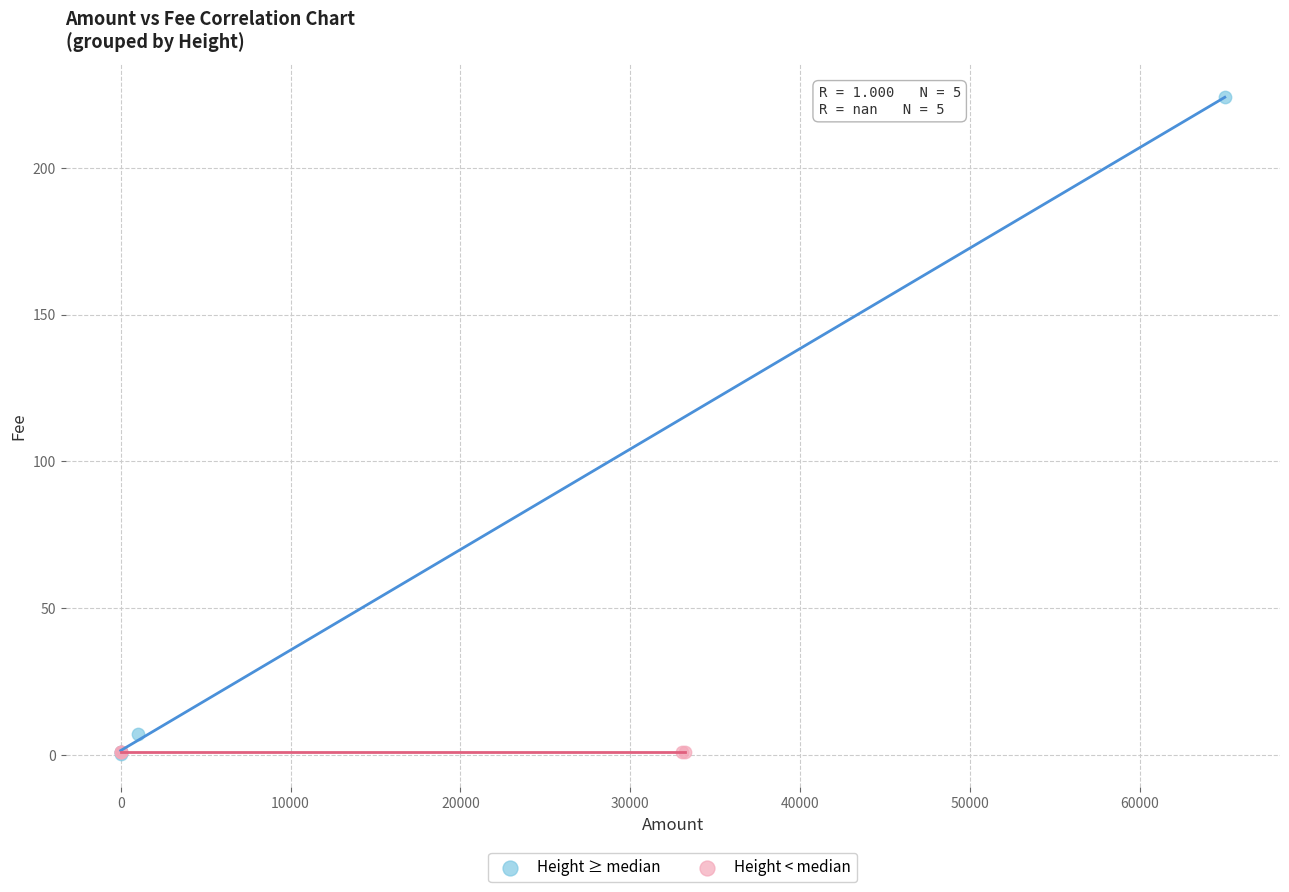

What are all the series names shown in the legend?

Height ≥ median, Height < median